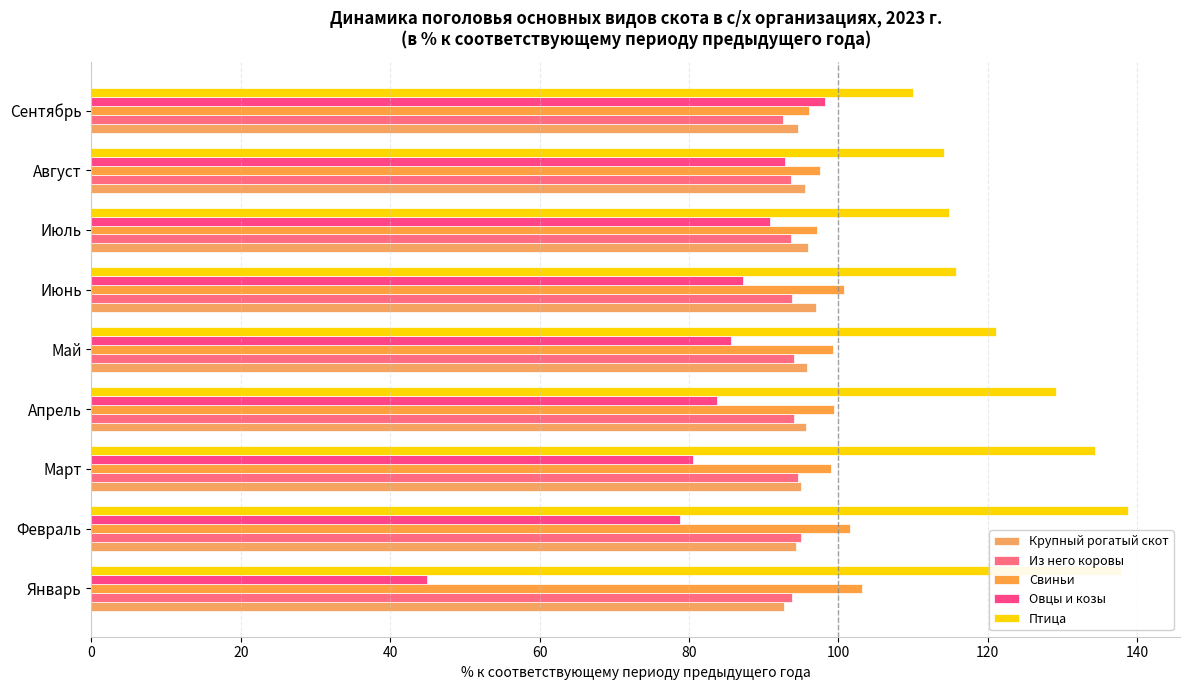

What is the value of the Птица bar at the 2nd from the left?

138.8